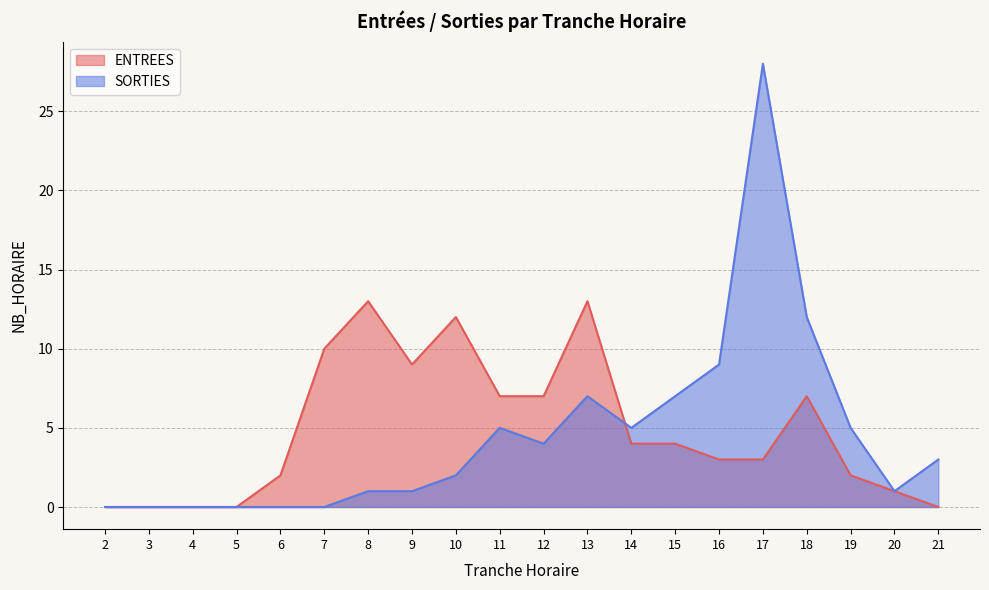

Which category has the highest value across all series?

17